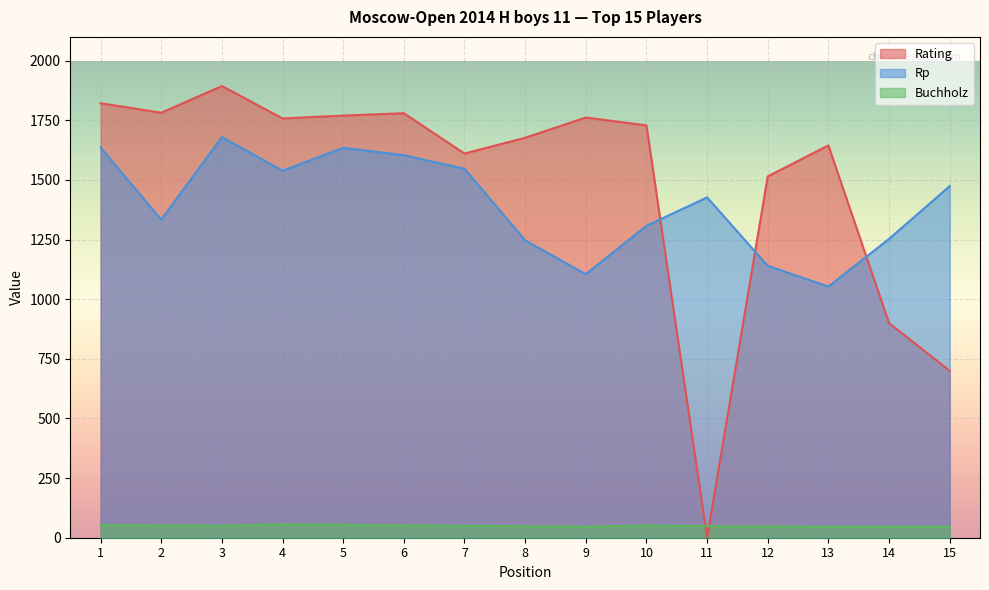

True or false: Buchholz and Rating cross at least once.

True